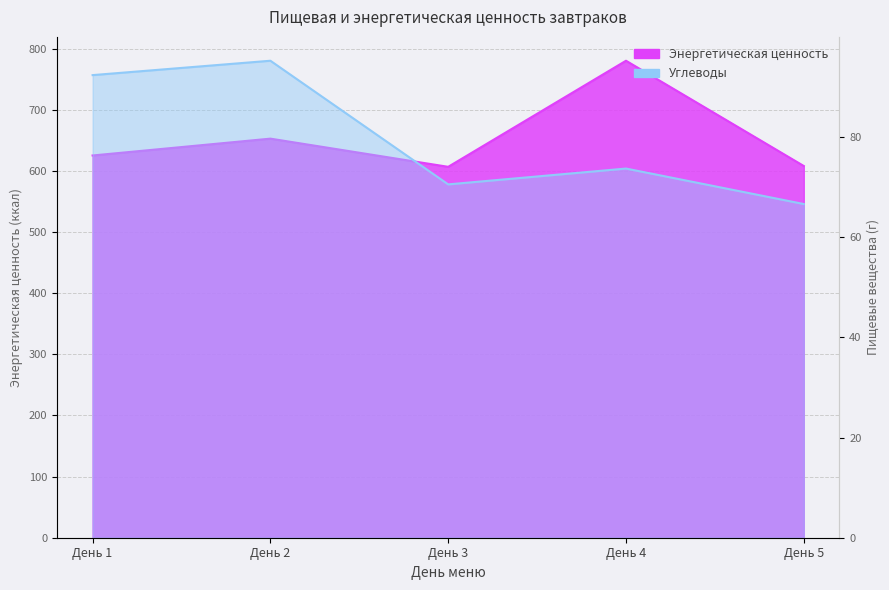

Is it true that Энергетическая ценность (ккал) equals 276.0 at День 5?

False